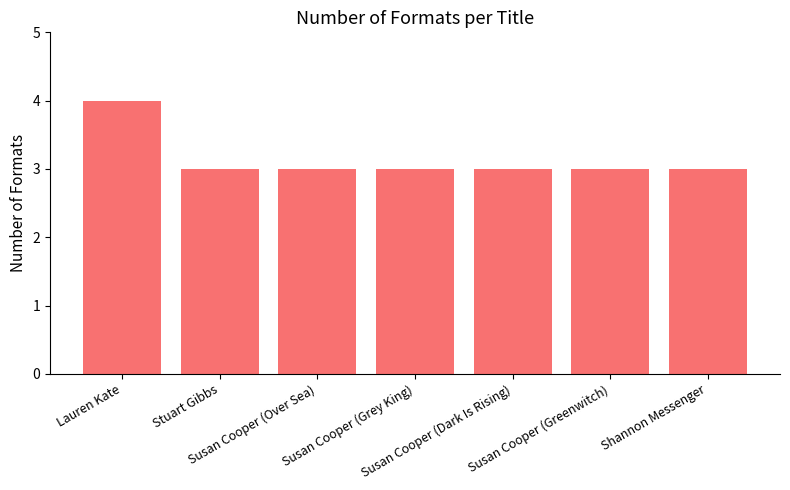

What is the sum of all values?

22